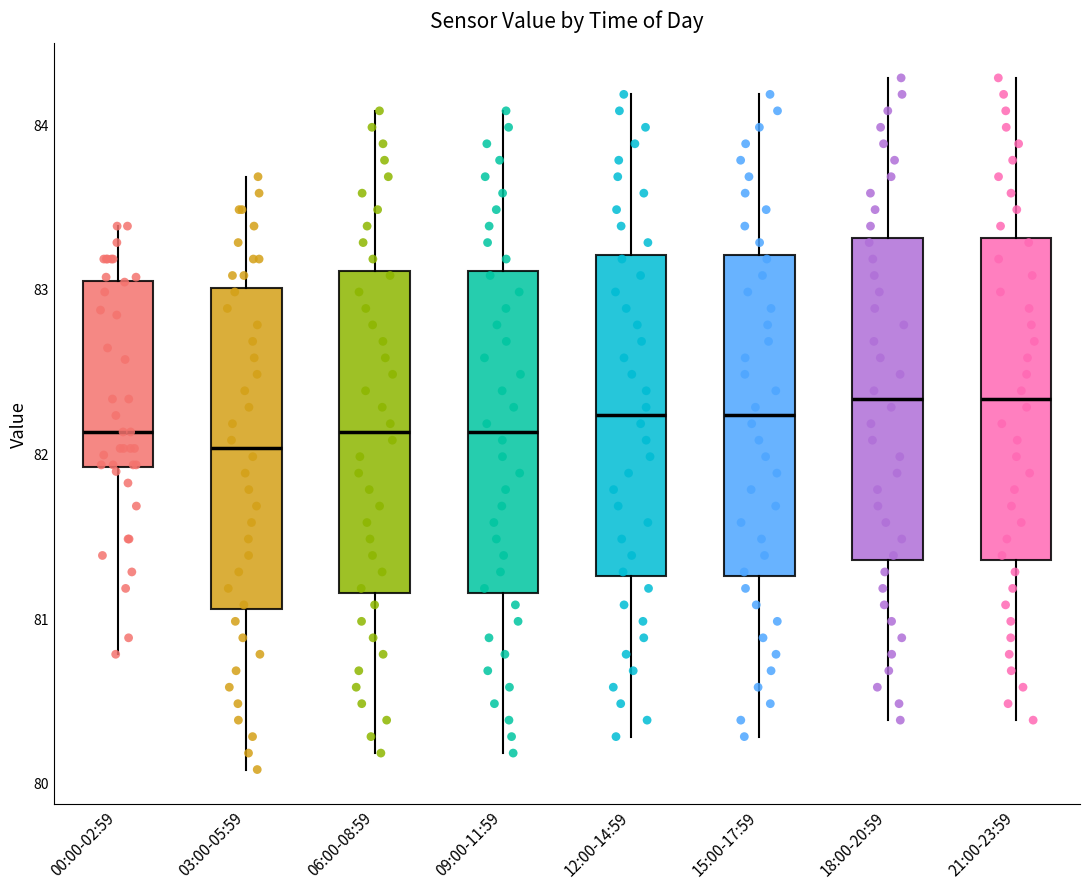

Where is the lower edge of the box for 21:00-23:59 on the y-axis? The values are not printed on the chart, so give them approximately, as read against the axis.

81.4